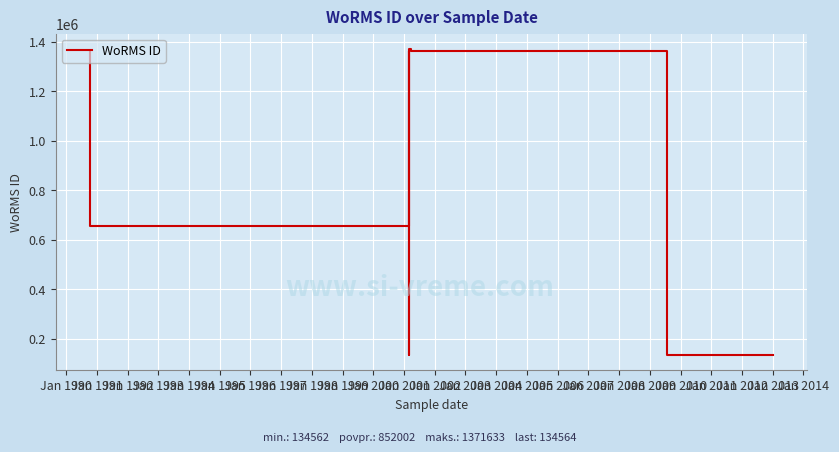

How many points are higher than both their immediate neighbors (excluding endpoints)?

2